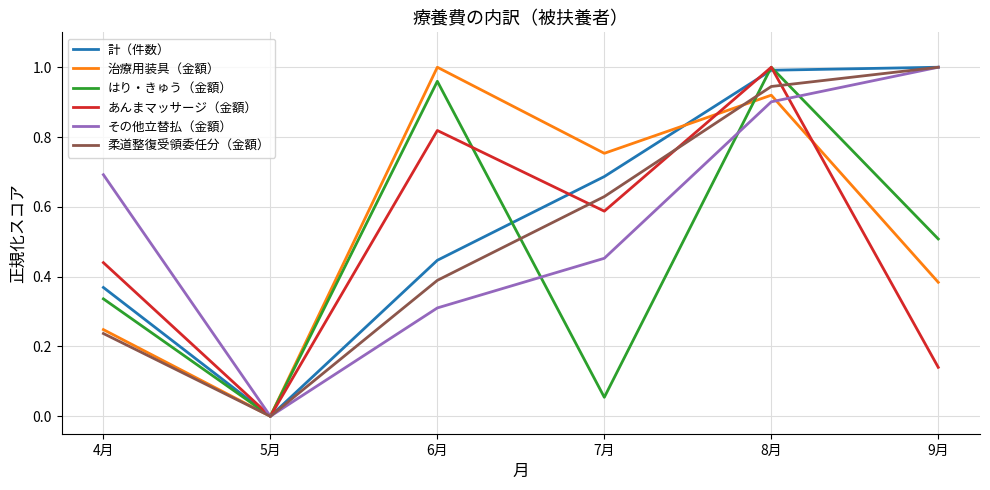

What position from the left is 6月?

3